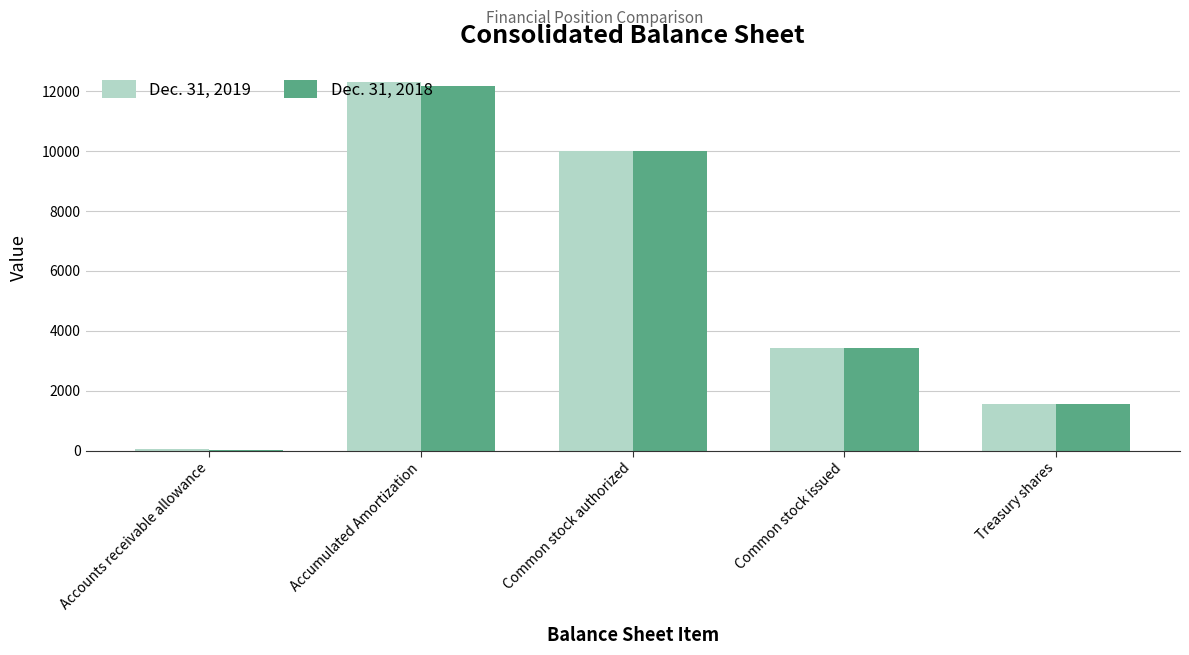

What is the average value of the Dec. 31, 2019 series?

5464